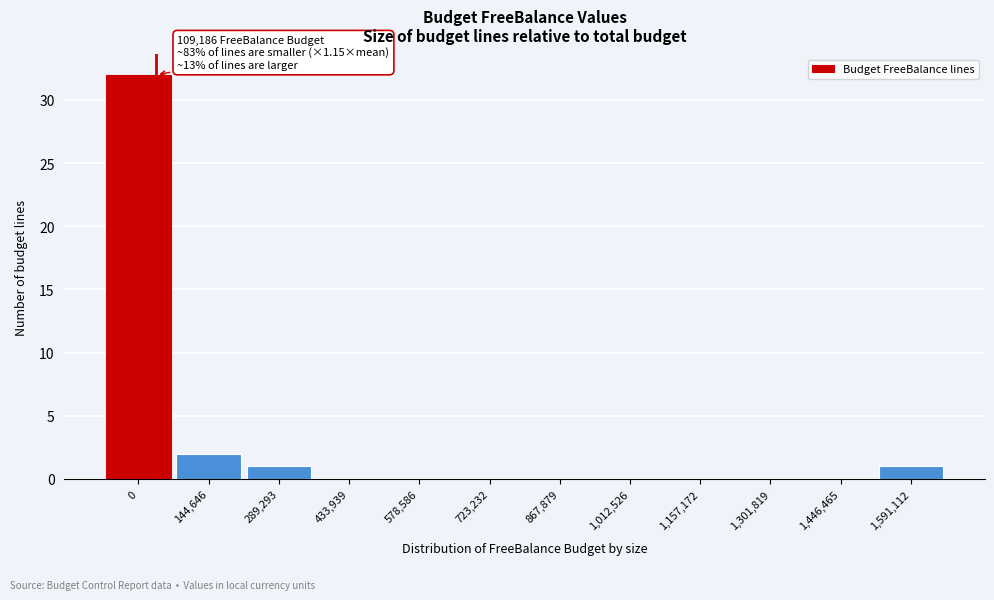

Reading right to left, extract all data points from this chart.

1,591,112=1	1,446,465=0	1,301,819=0	1,157,172=0	1,012,526=0	867,879=0	723,232=0	578,586=0	433,939=0	289,293=1	144,646=2	0=32